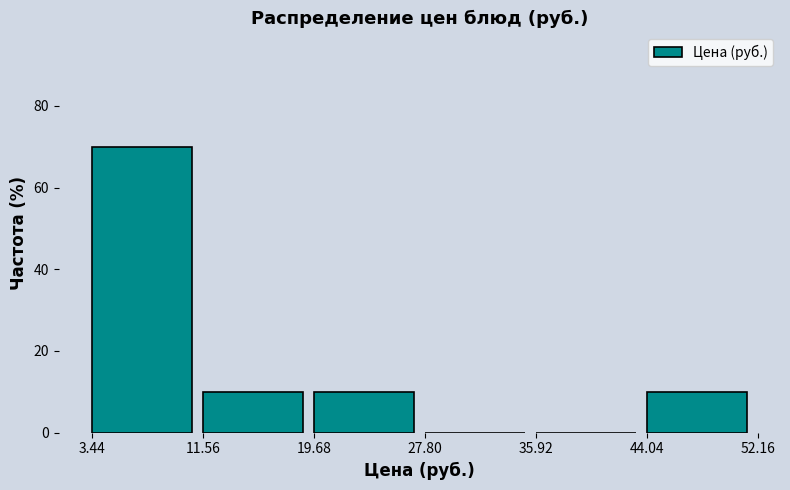

What is the height of the bar covering 44.04 to 52.16 on the x-axis? The values are not printed on the chart, so give them approximately, as read against the axis.

10